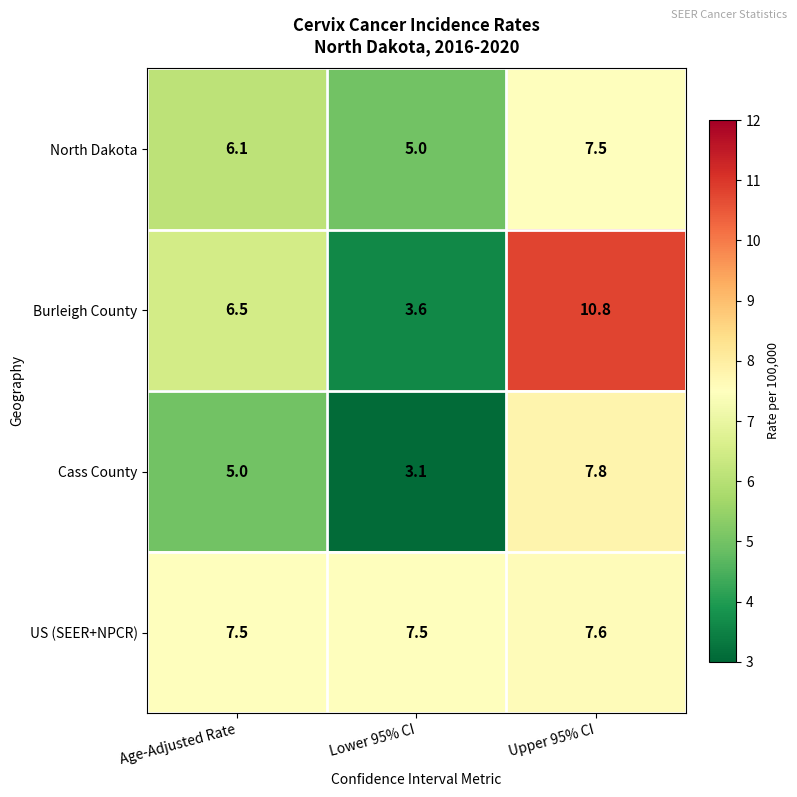

What is the average value of the Cass County series?

5.3